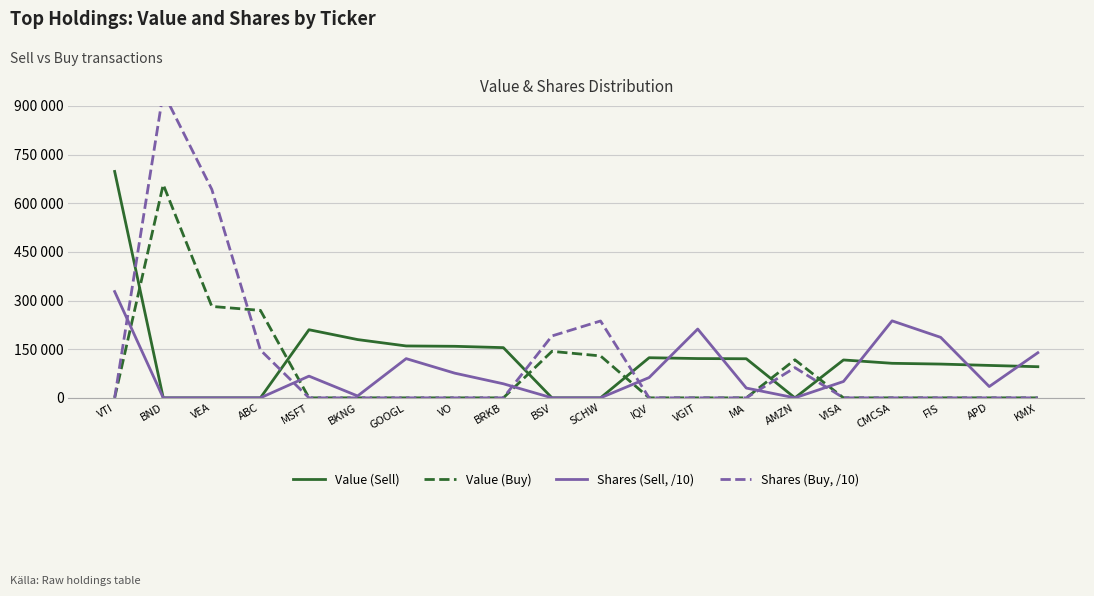

Between MA and FIS, which series saw the biggest shift?

Shares (Sell, /10)